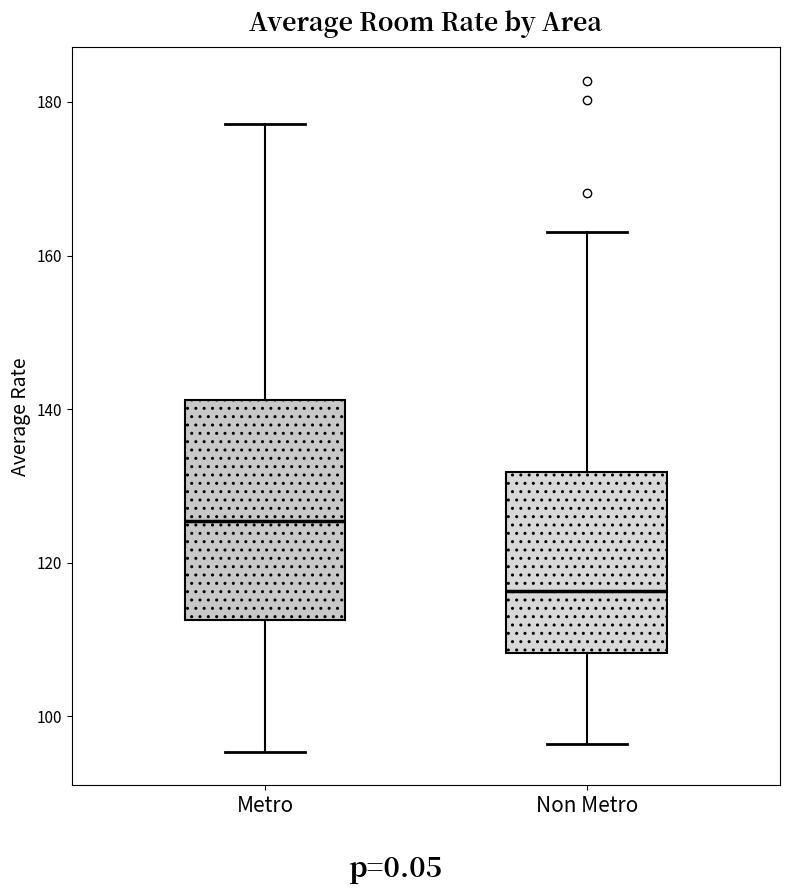

Reading left to right, read every box against the y-axis: the position of its median line, the range the box covers, and the ends of its whiskers. The values are not printed on the chart, so give them approximately, as read against the axis.

Metro: median 126, box 112 to 142, whiskers 96 to 178
Non Metro: median 116, box 108 to 132, whiskers 96 to 164